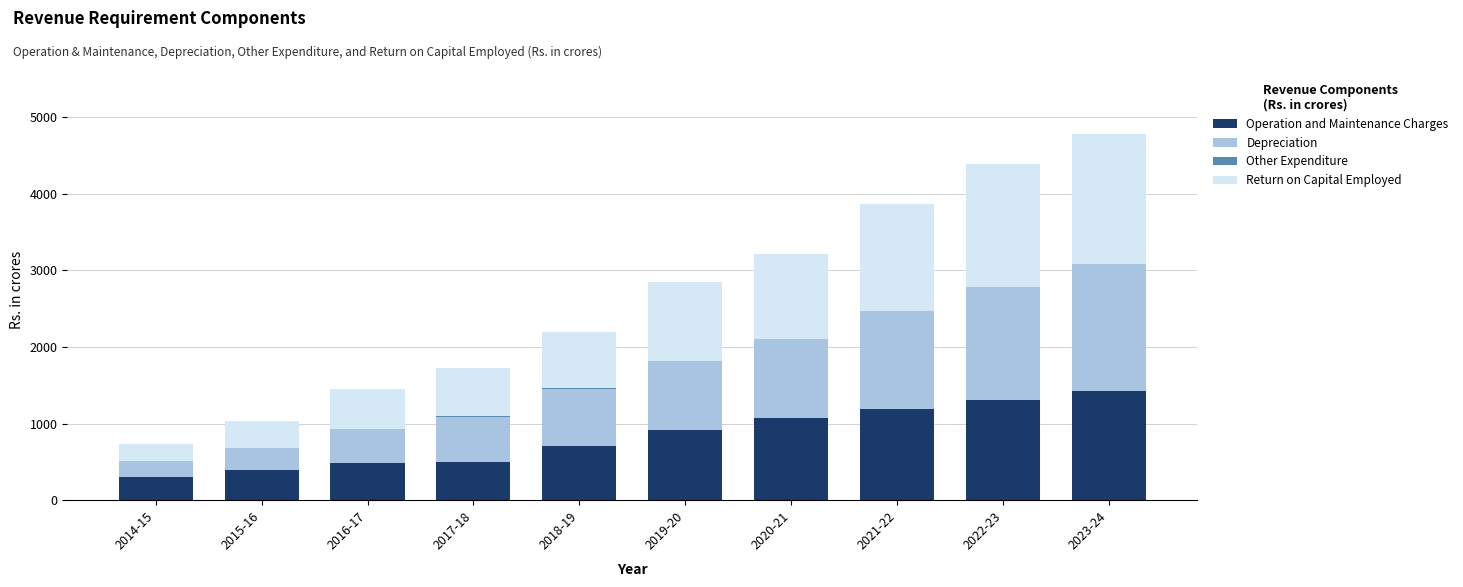

What is the sum of all Operation and Maintenance Charges values?

8300.4